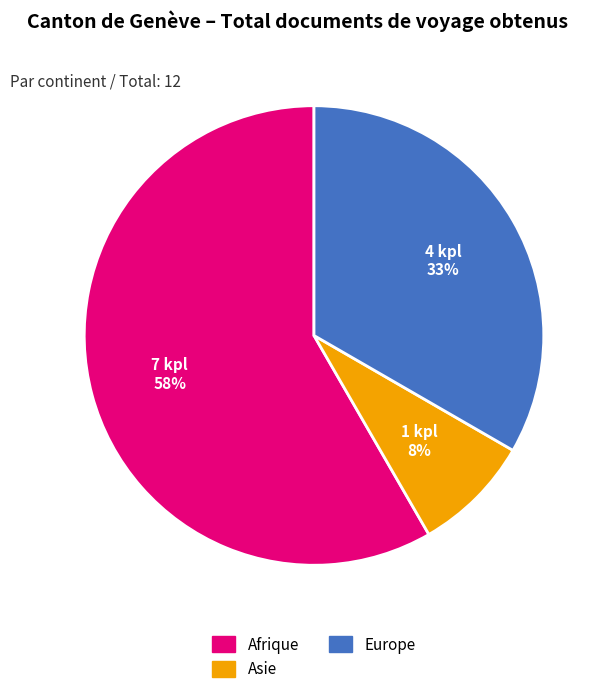

To the nearest percent, what is the average slice percentage?

33%